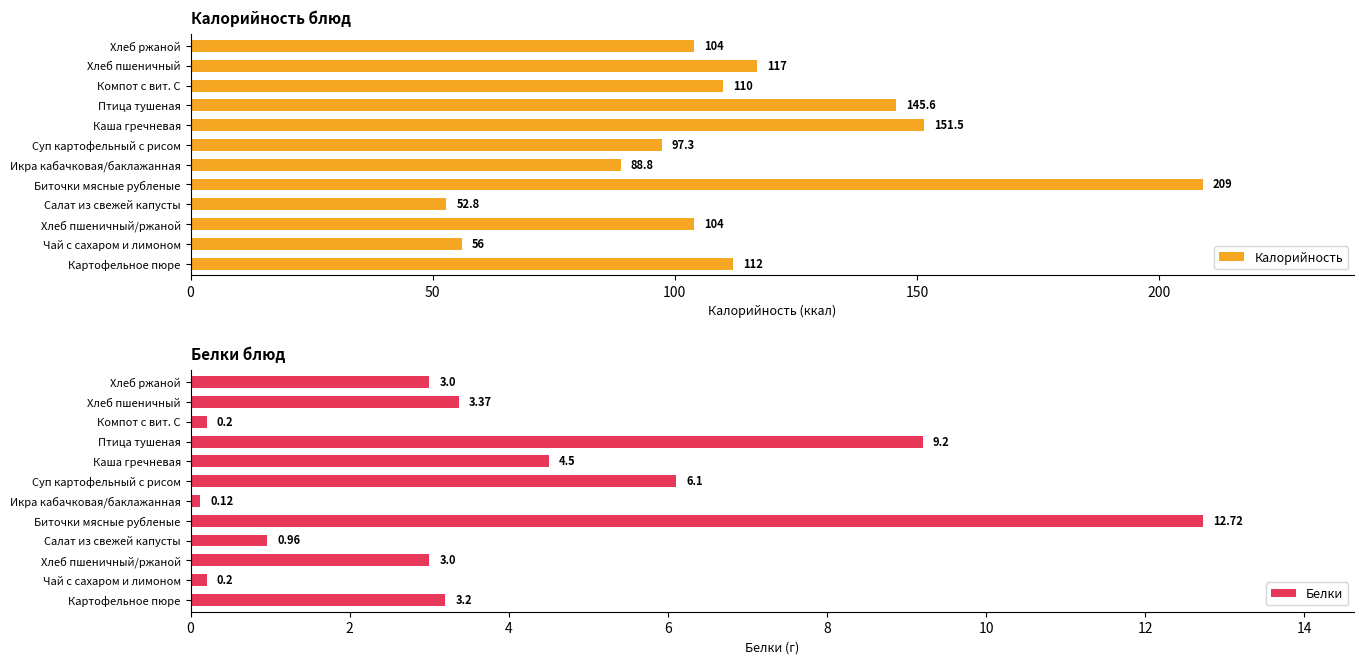

Is it true that Калорийность equals 56.0 at Чай с сахаром и лимоном?

True